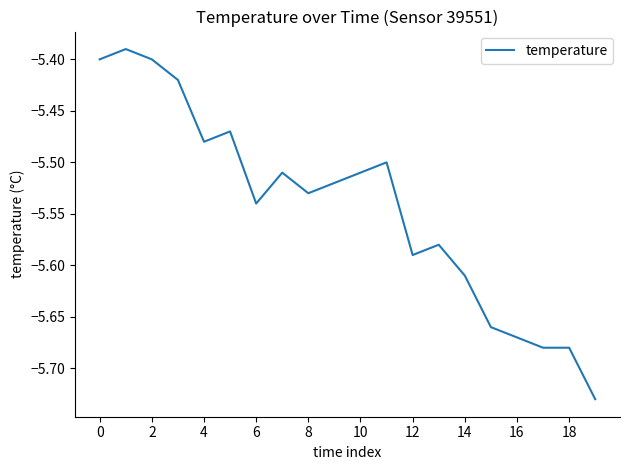

What is the difference between the maximum and minimum values?

0.3